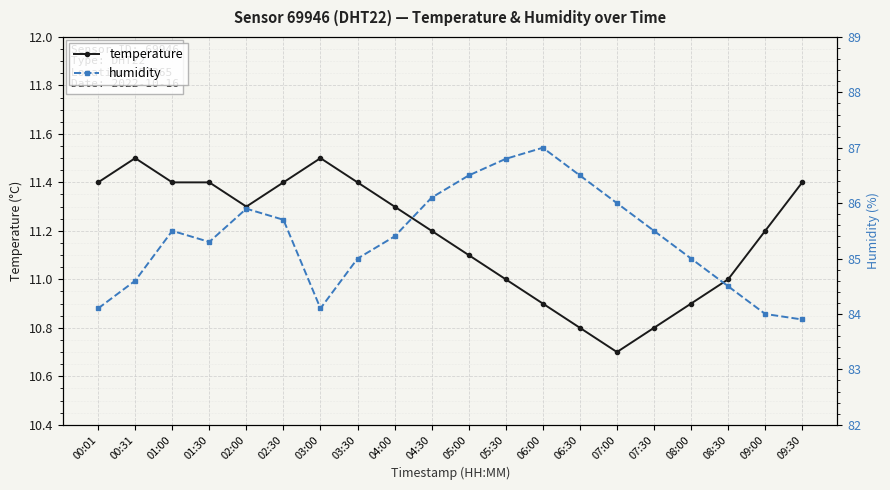

True or false: humidity has more than 2 interior local peaks.

True